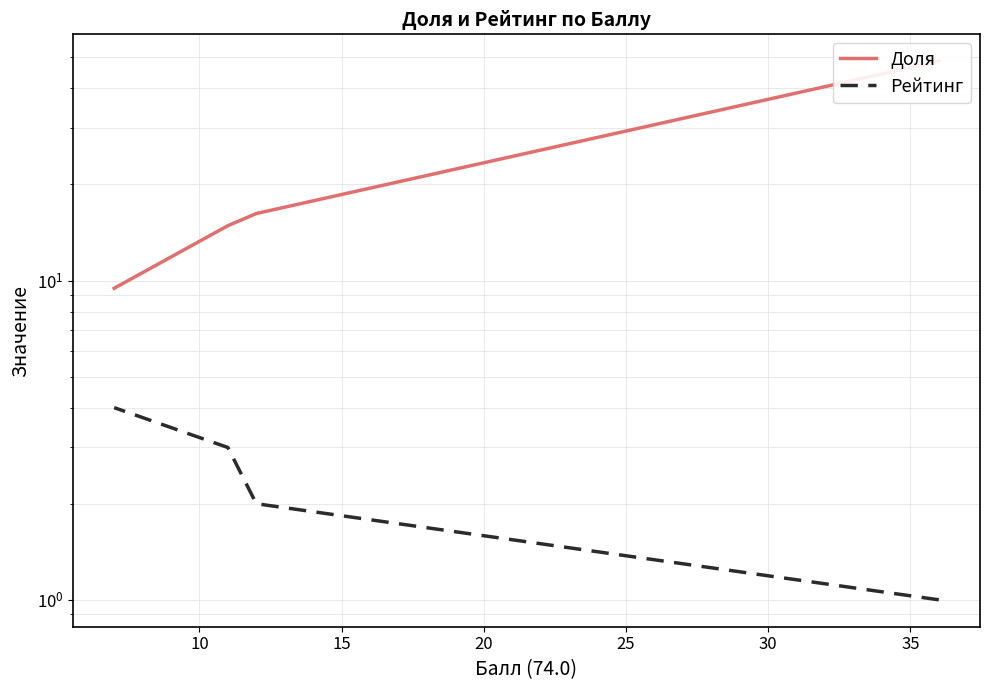

Is it true that Доля equals 21.5 at 15?

False